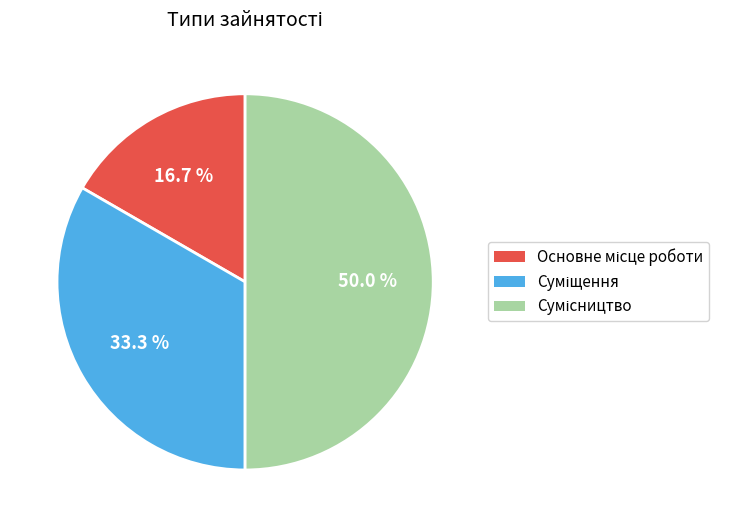

How many segments does this pie chart have?

3